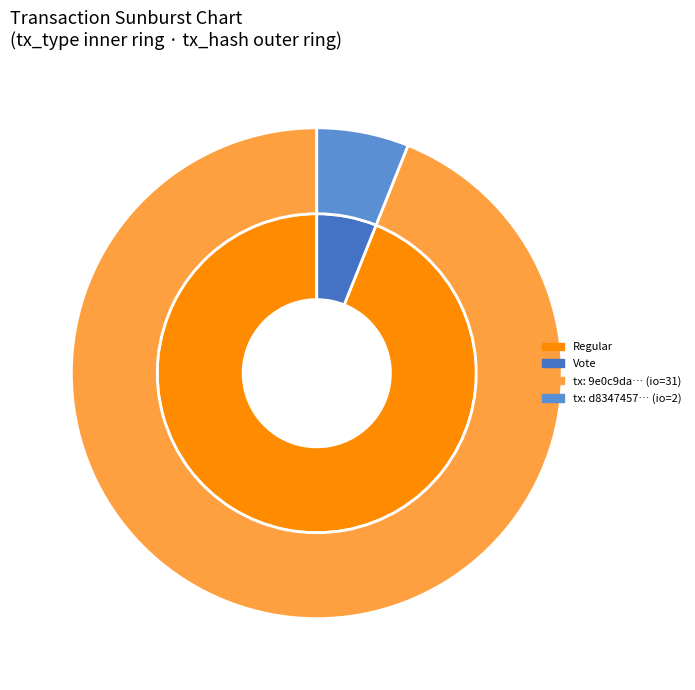

How many slices are in this pie chart?

2